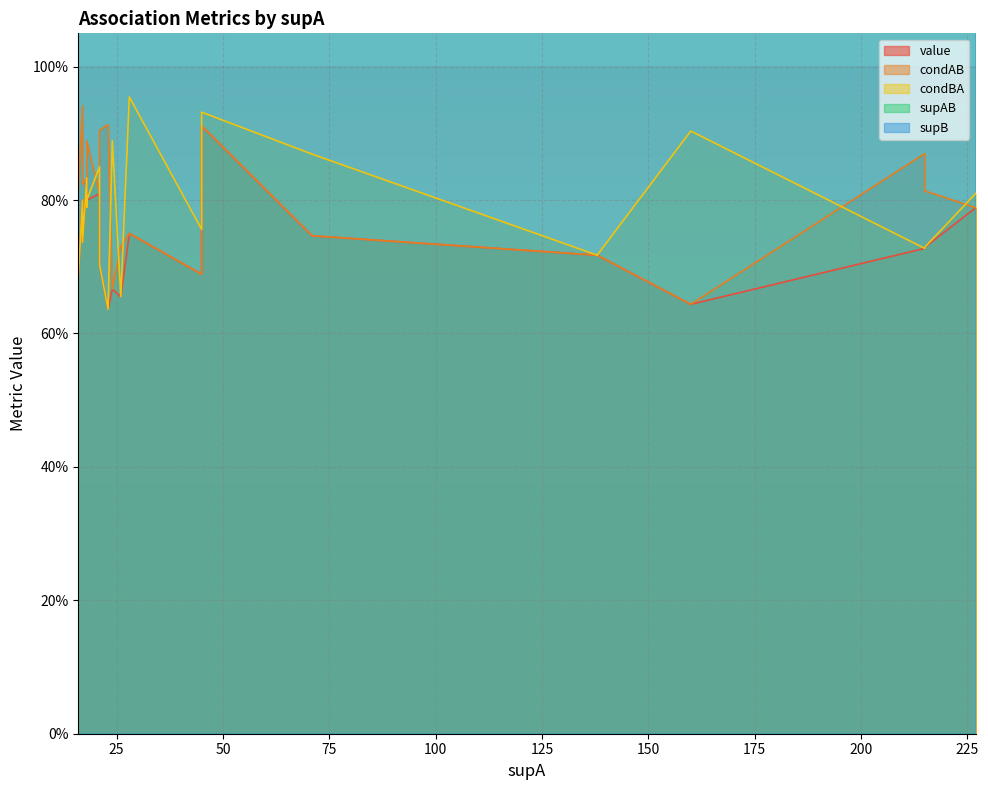

True or false: condBA and supB cross at least once.

False